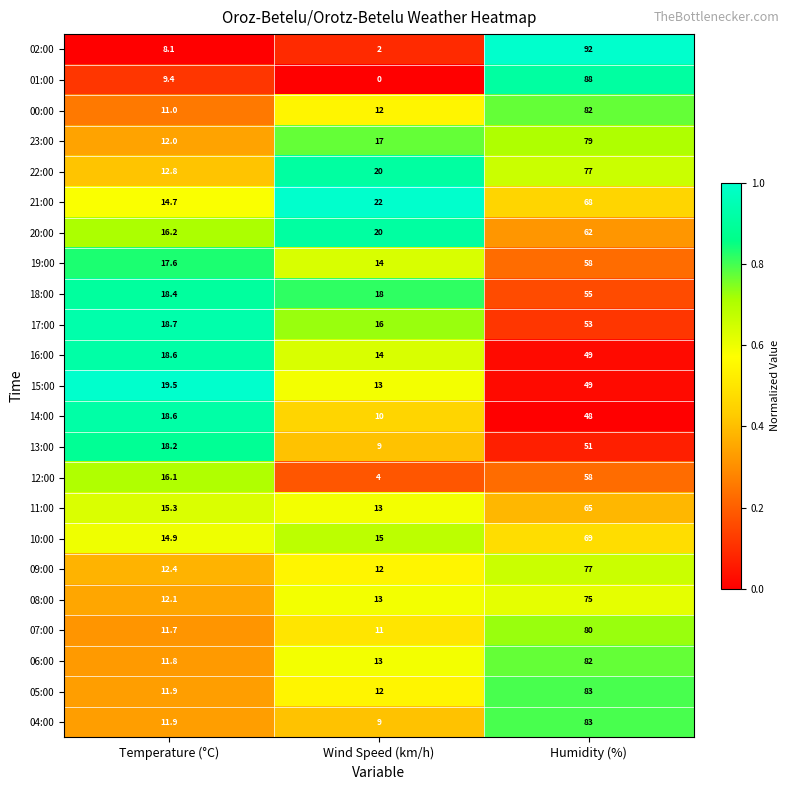

What is the maximum value shown in the chart?

92.0